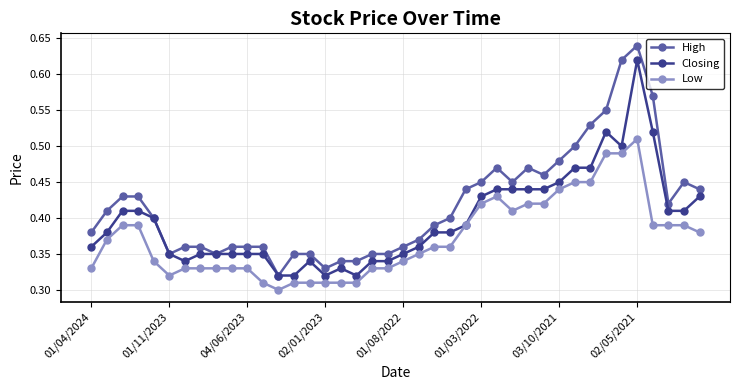

Which series has the largest total across all categories?

High